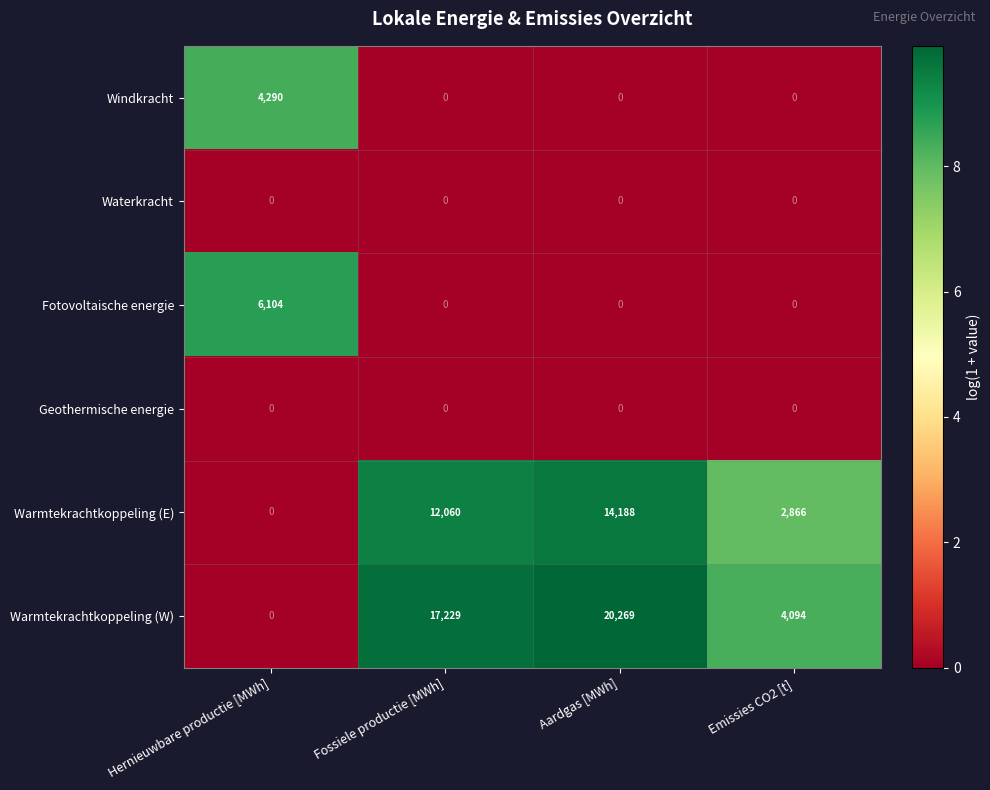

The value of Waterkracht at Aardgas [MWh] is 0. True or false?

True